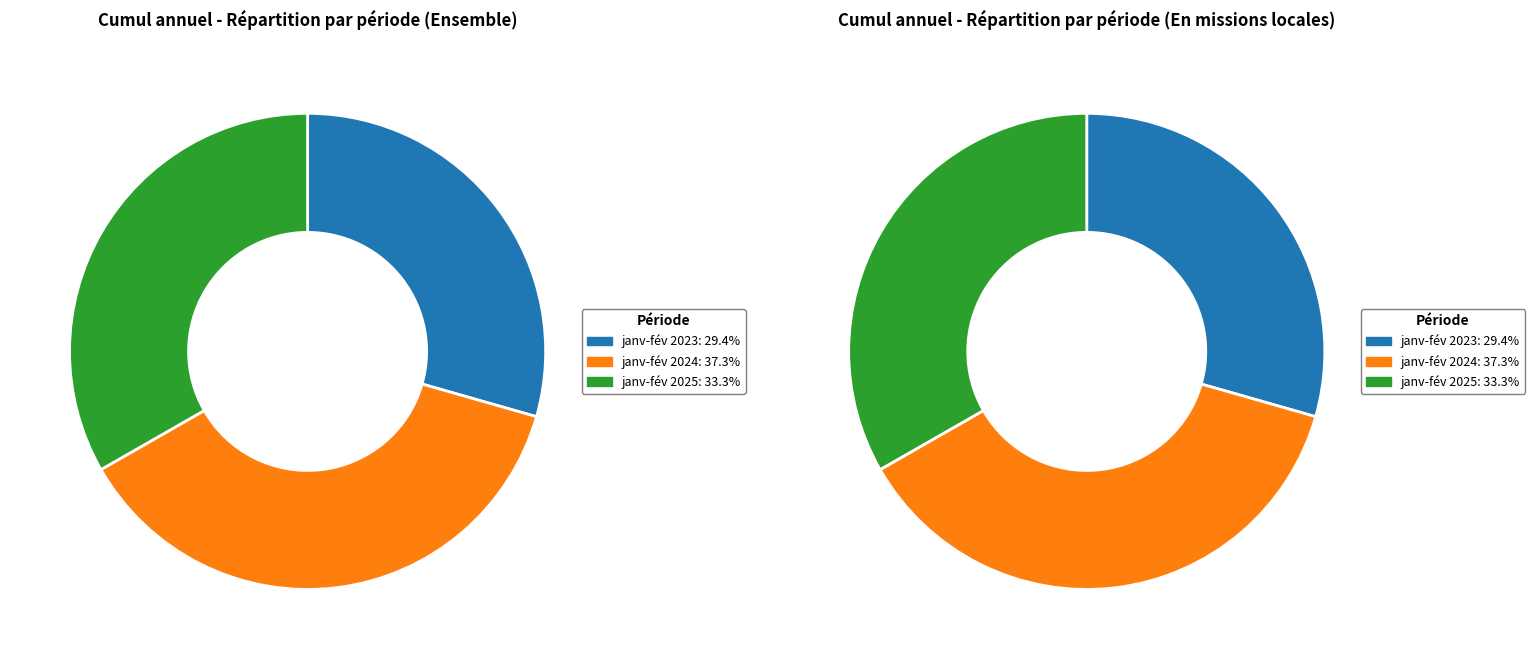

Is it true that janv-fév 2025 is 33% of the pie?

True